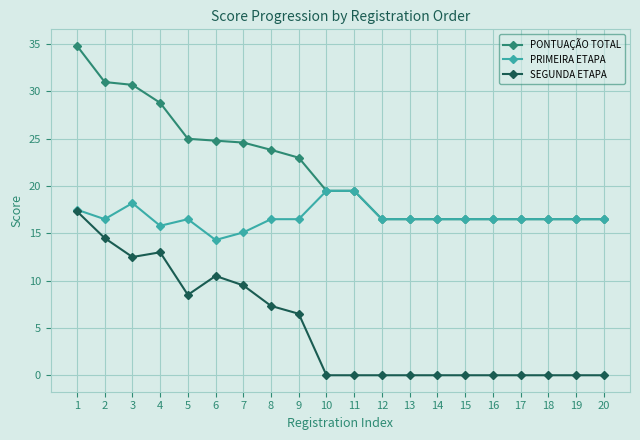

True or false: SEGUNDA ETAPA and PONTUAÇÃO TOTAL intersect in this chart.

False